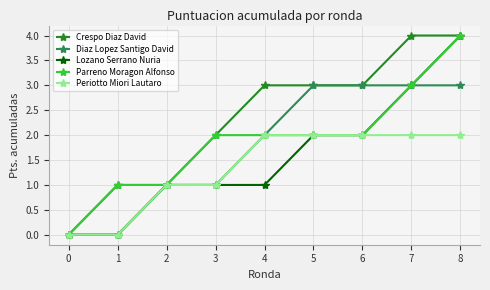

What is the difference between the highest and lowest values at 5?

1